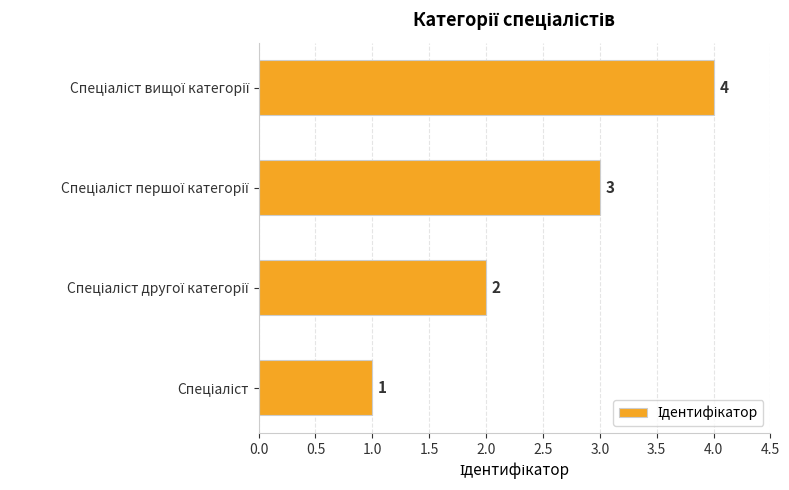

How many values are between 2 and 4?

3